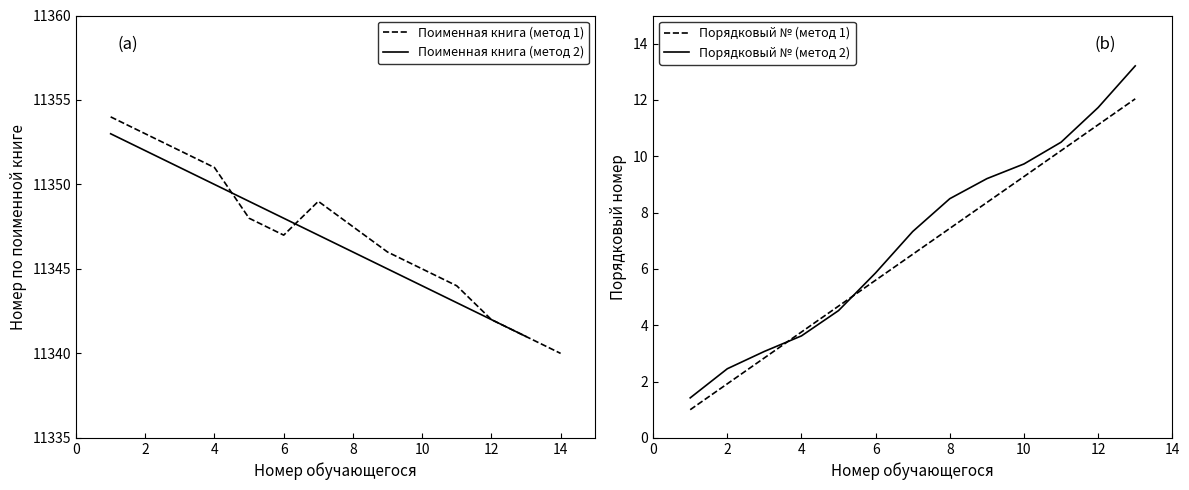

What is the maximum value shown in the chart?

11354.0